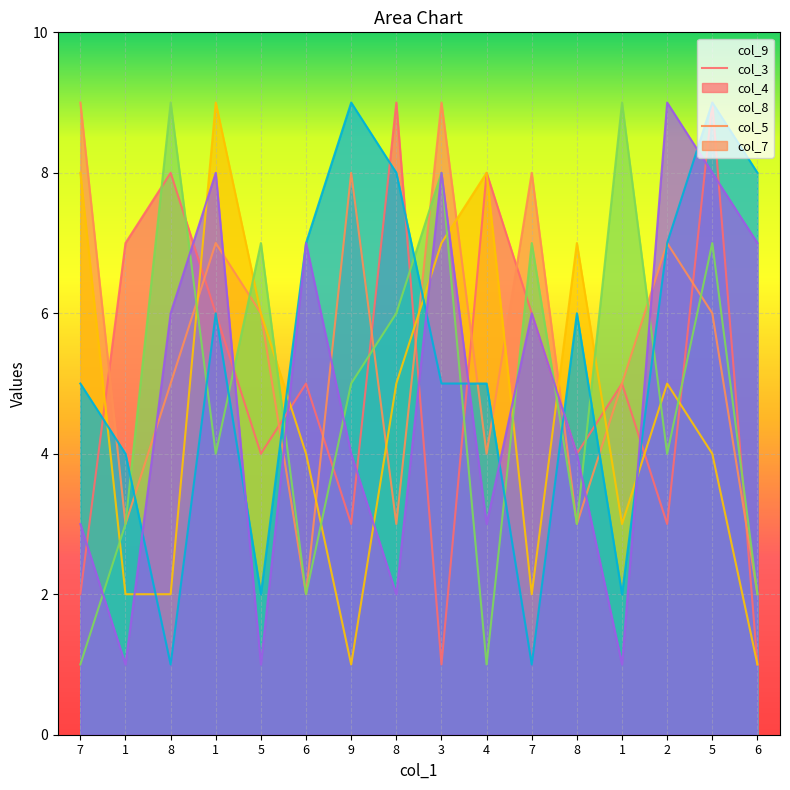

Where is col_9 nearest to the value 5?

6